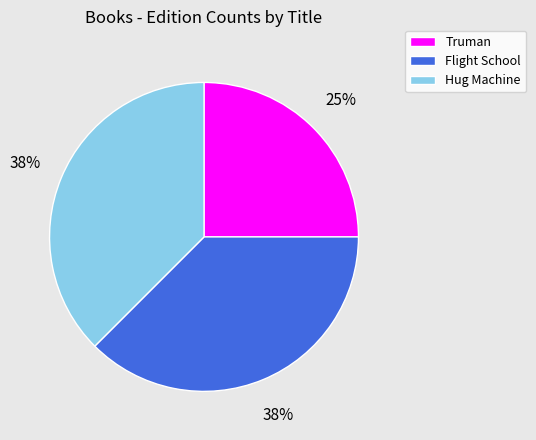

Does any single category account for the majority?

No